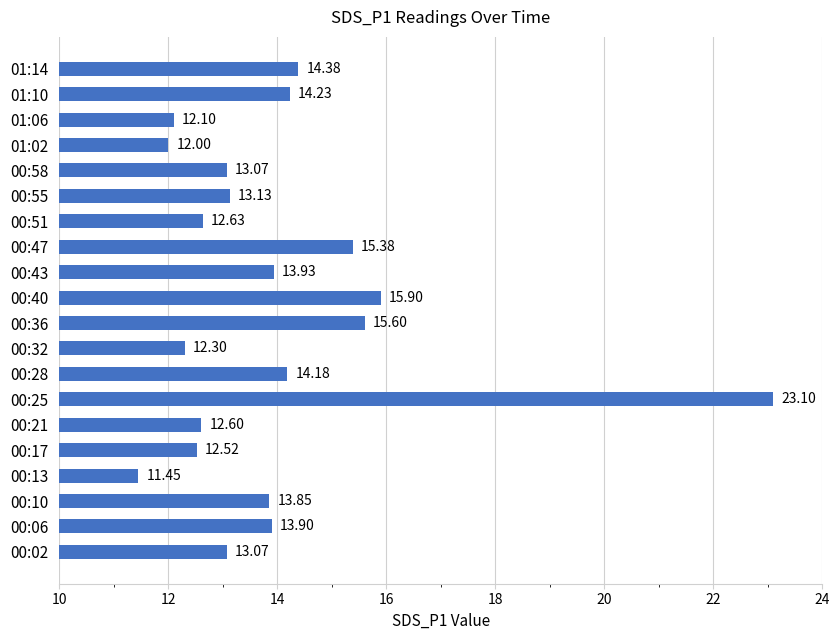

What is the average value?

14.0